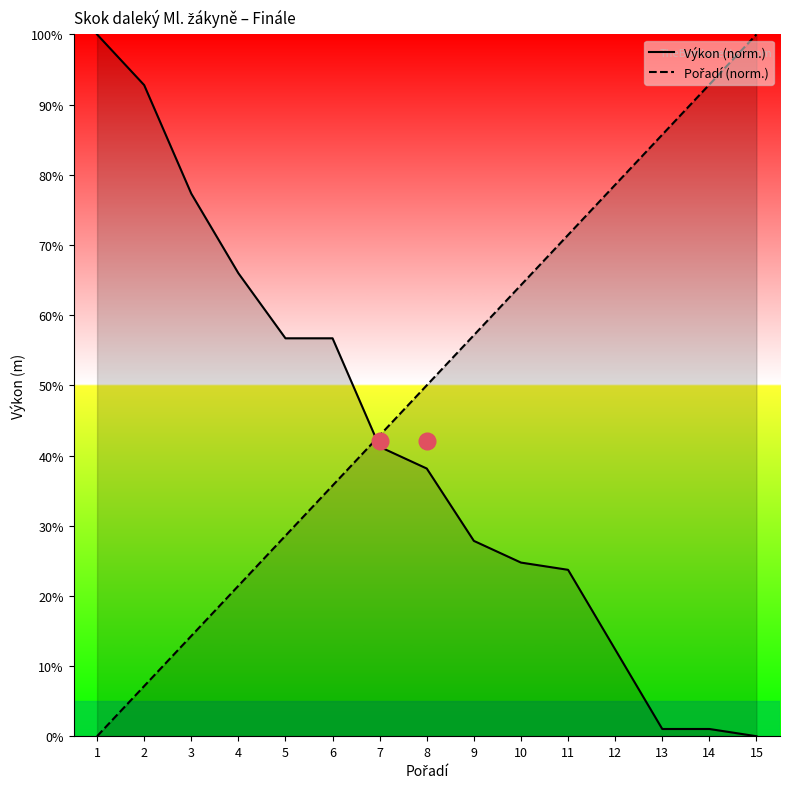

Is the value of Výkon at 8 greater than the value of Pořadí at 13?

No